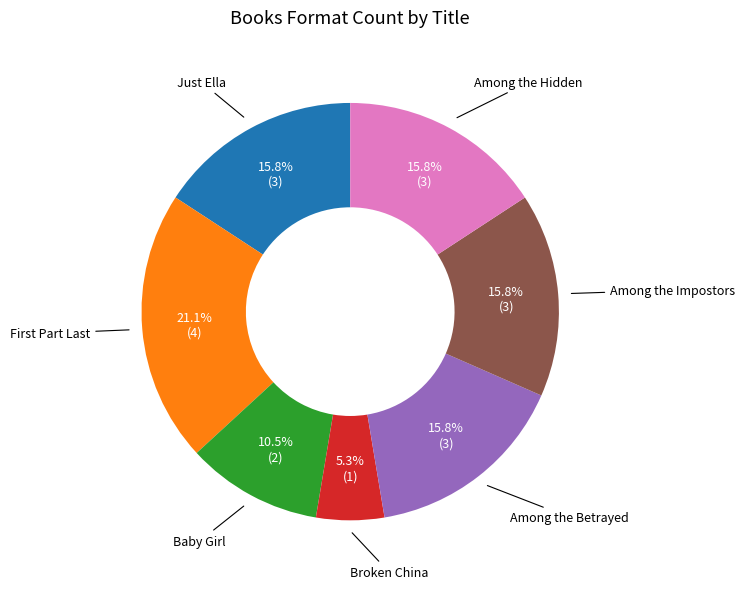

Is there any slice that represents more than half of the pie?

No